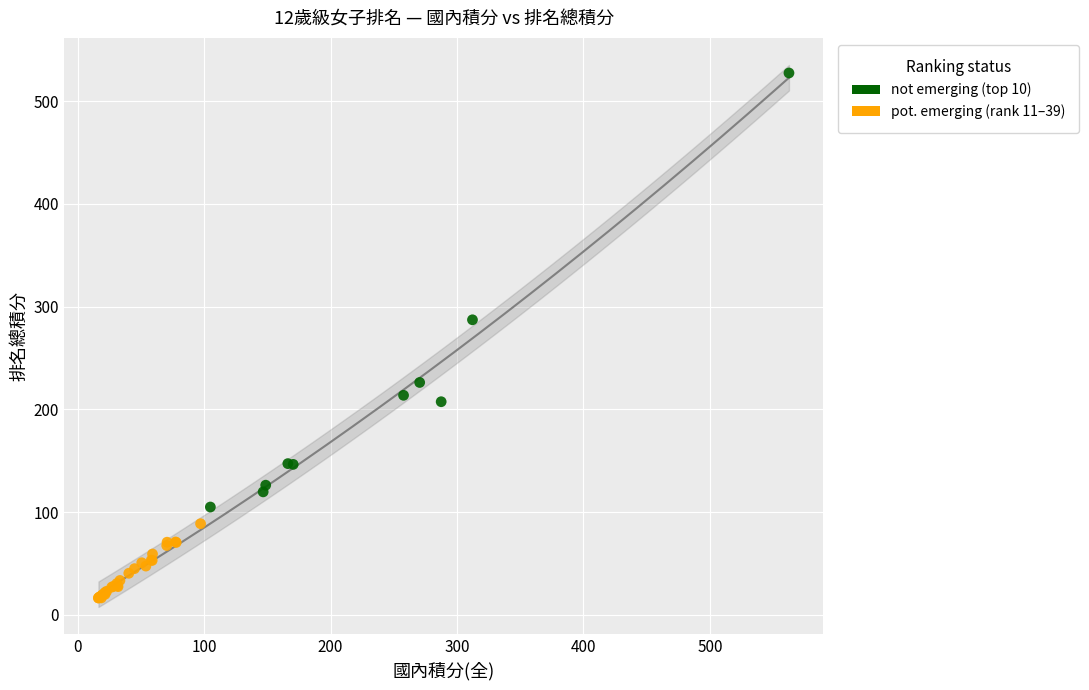

Which series reaches the minimum Y coordinate?

pot. emerging (rank 11–39)